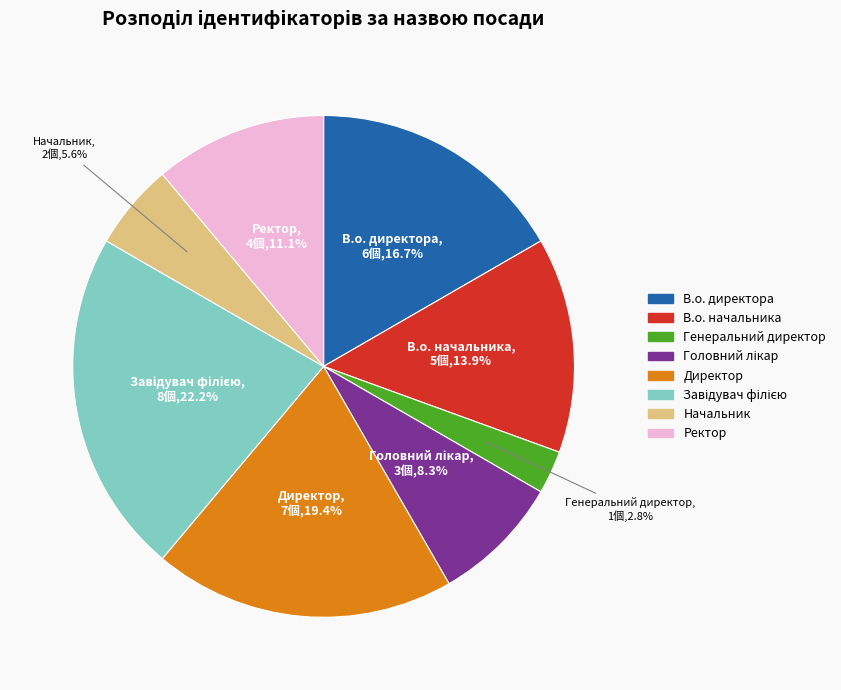

Which has a higher value, Начальник or В.о. директора?

В.о. директора